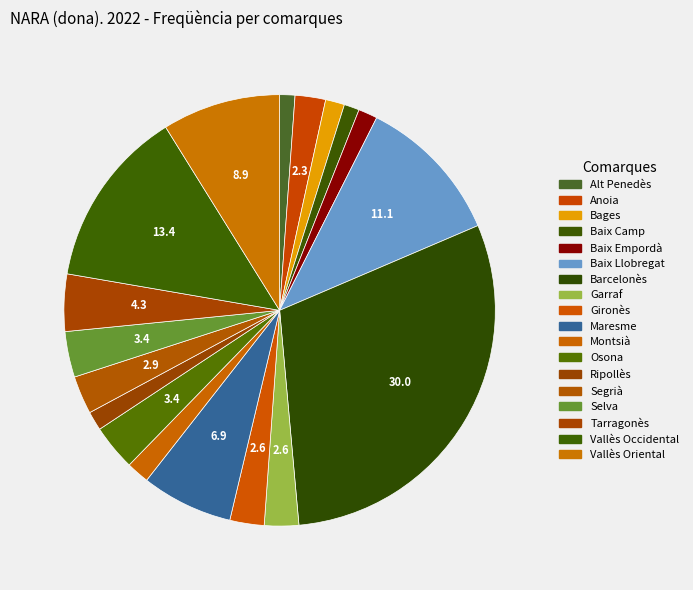

How many segments does this pie chart have?

18